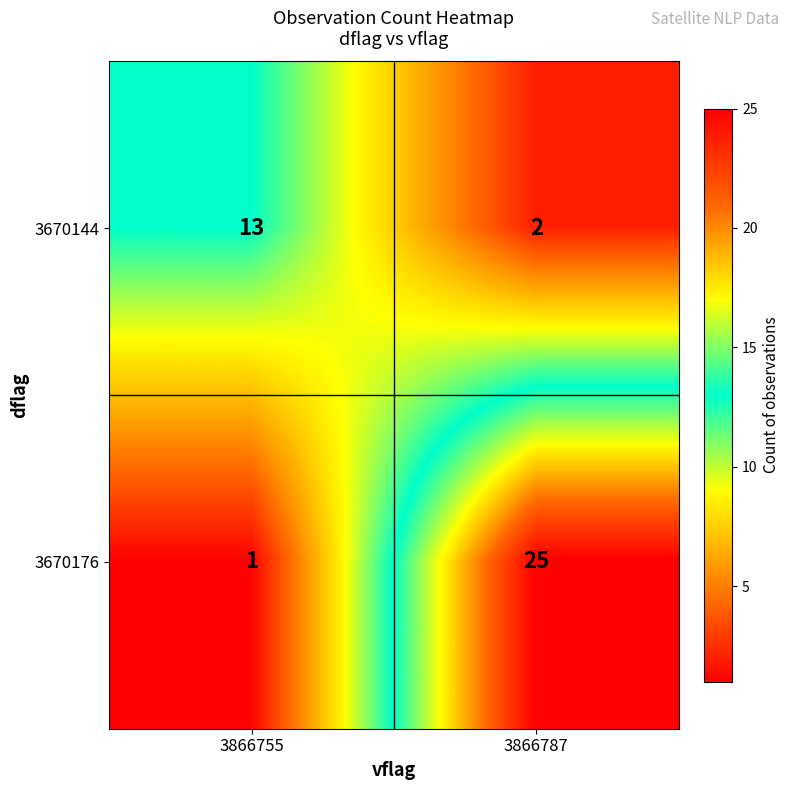

Rank the series by their average value, from highest to lowest.

3670176, 3670144